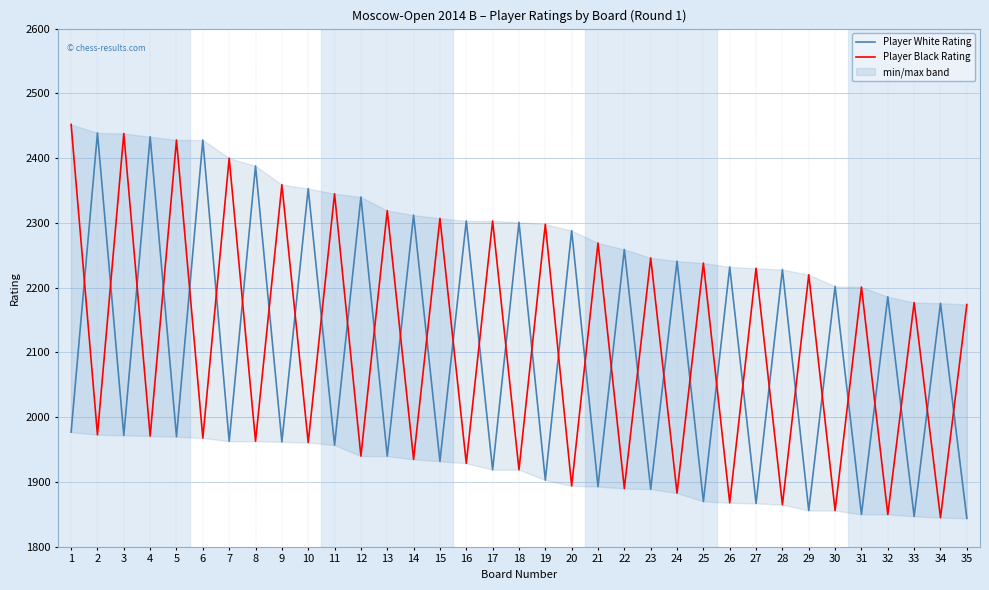

At which category is the sum across all series the highest?

1